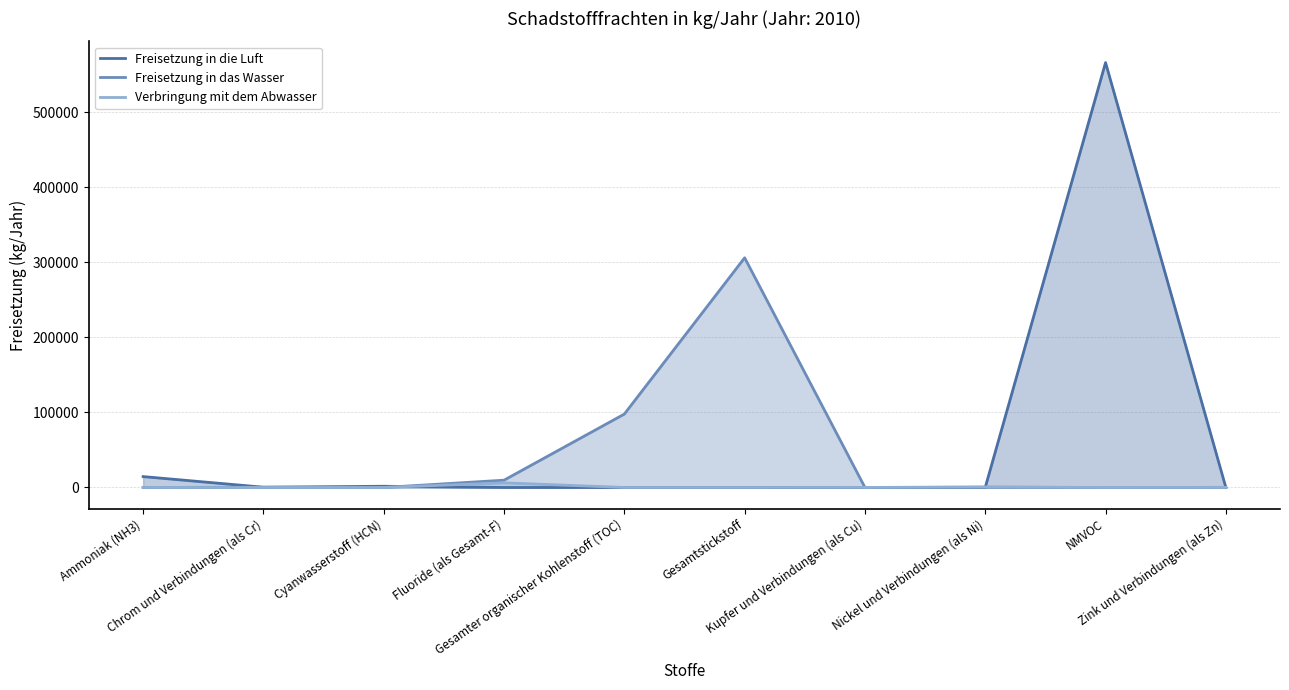

Between NMVOC and Nickel und Verbindungen (als Ni), which is larger?

NMVOC